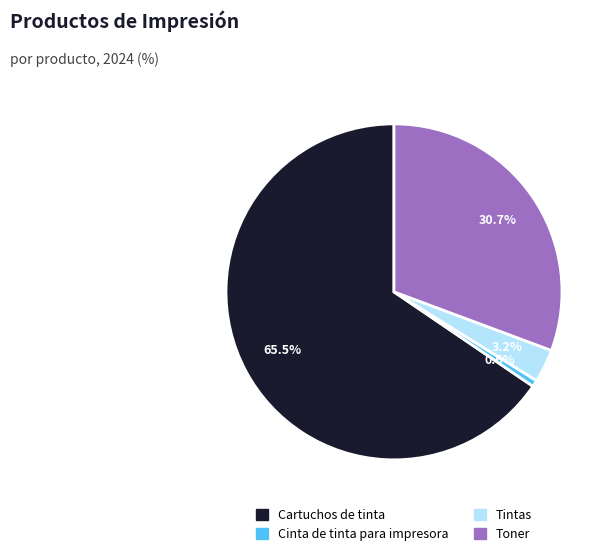

How many slices are in this pie chart?

4